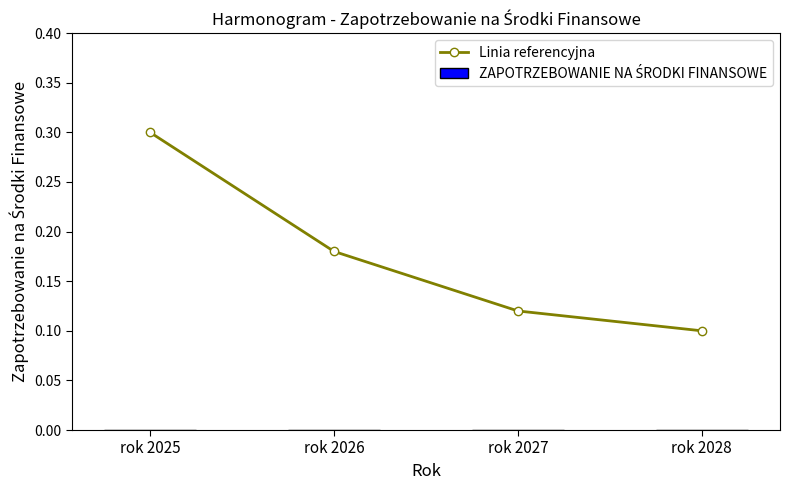

Which has a higher value, rok 2026 or rok 2027?

rok 2026